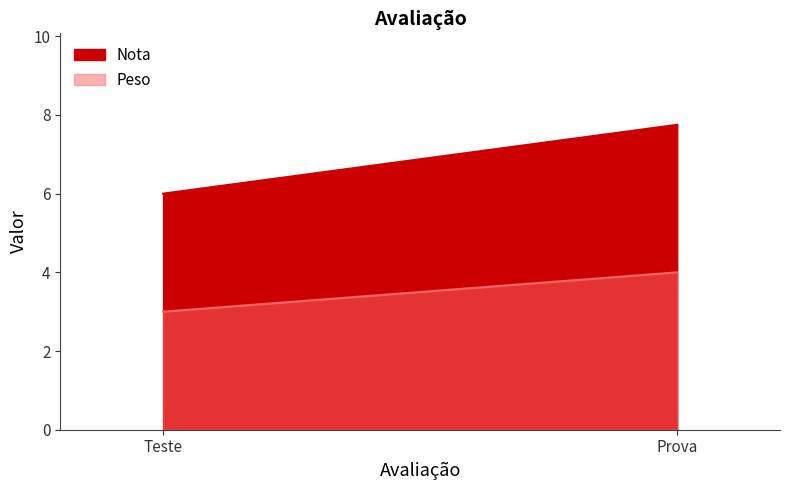

What is the sum of the Peso values at Teste and Prova?

7.0